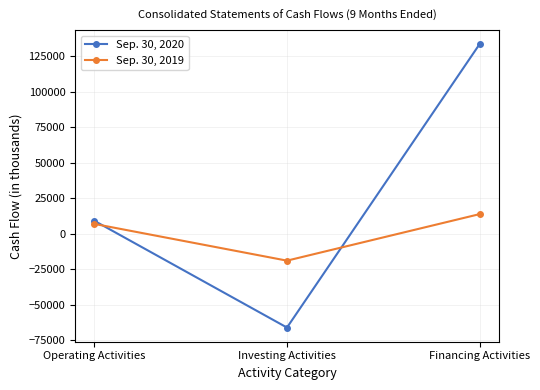

The Sep. 30, 2019 series shows -18931 at Investing Activities. True or false?

True